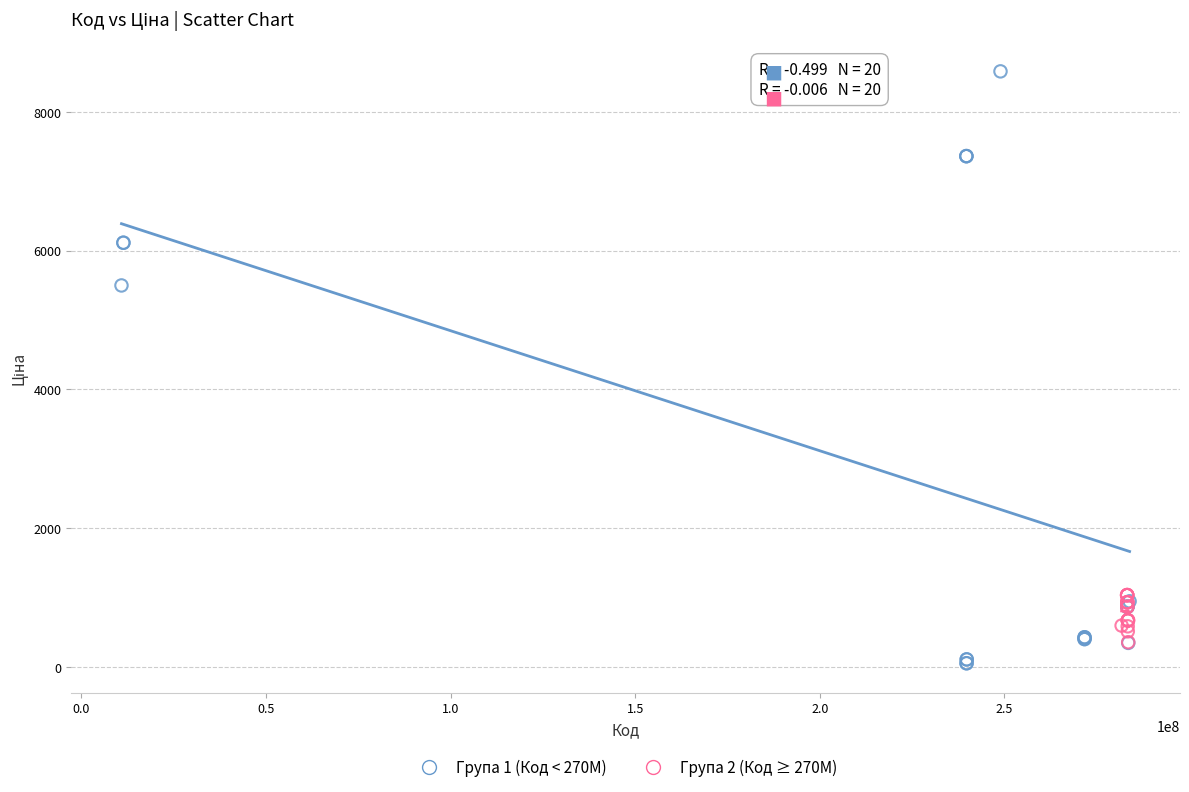

Which series reaches the minimum Y coordinate?

Група 1 (Код < 270M)